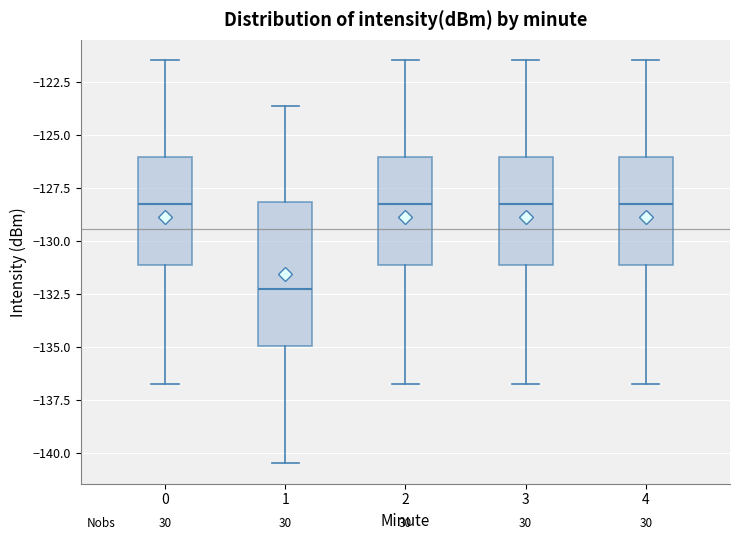

Reading left to right, read every box against the y-axis: the position of its median line, the range the box covers, and the ends of its whiskers. The values are not printed on the chart, so give them approximately, as read against the axis.

0: median -128.0, box -131.0 to -126.0, whiskers -136.5 to -121.5
1: median -132.0, box -135.0 to -128.0, whiskers -140.5 to -123.5
2: median -128.0, box -131.0 to -126.0, whiskers -136.5 to -121.5
3: median -128.0, box -131.0 to -126.0, whiskers -136.5 to -121.5
4: median -128.0, box -131.0 to -126.0, whiskers -136.5 to -121.5